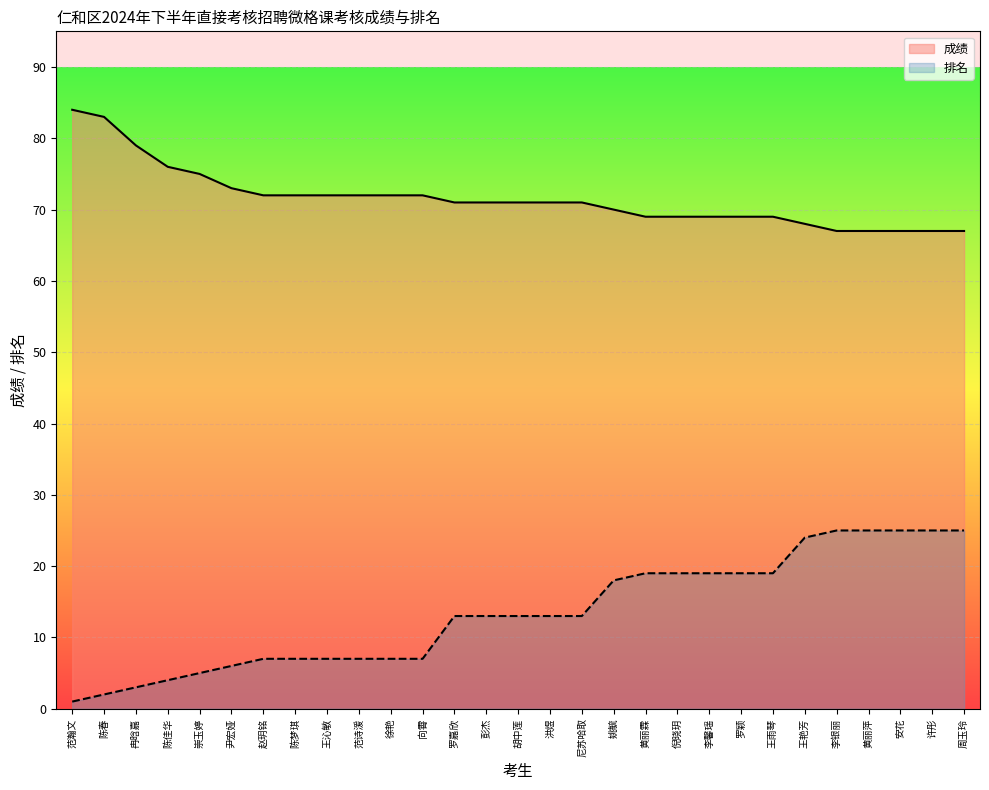

What is the difference between the 成绩 values at 罗颖 and 李银丽?

2